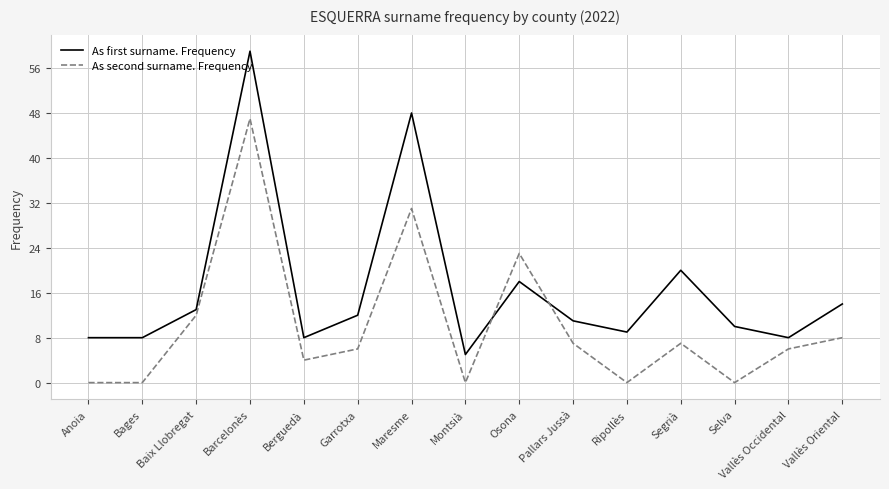

What is the approximate value of As second surname. Frequency at Baix Llobregat?

12